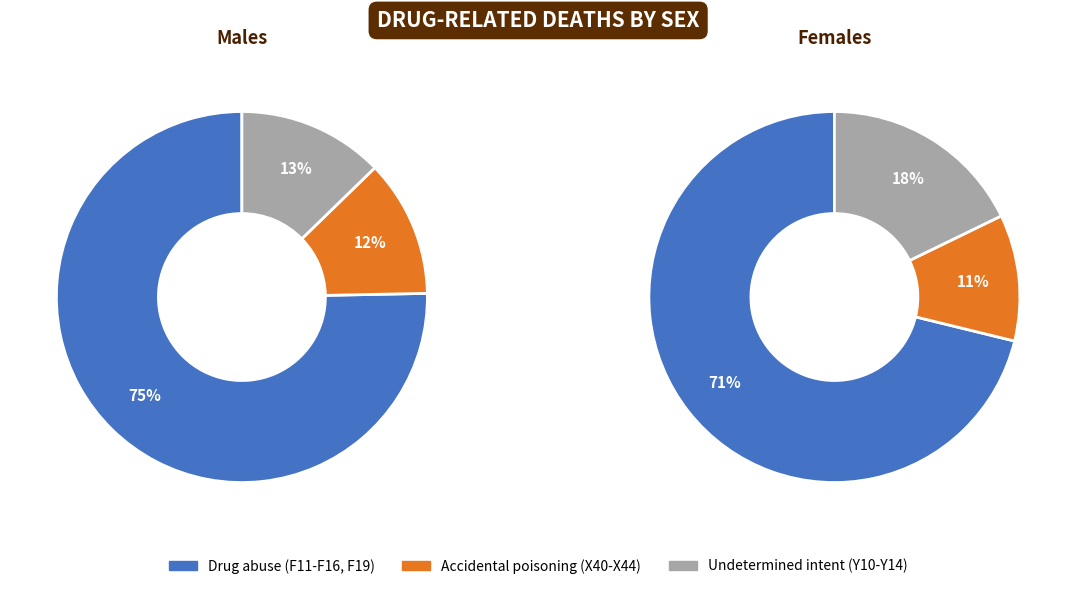

Does Males account for over 50% of the chart?

Yes